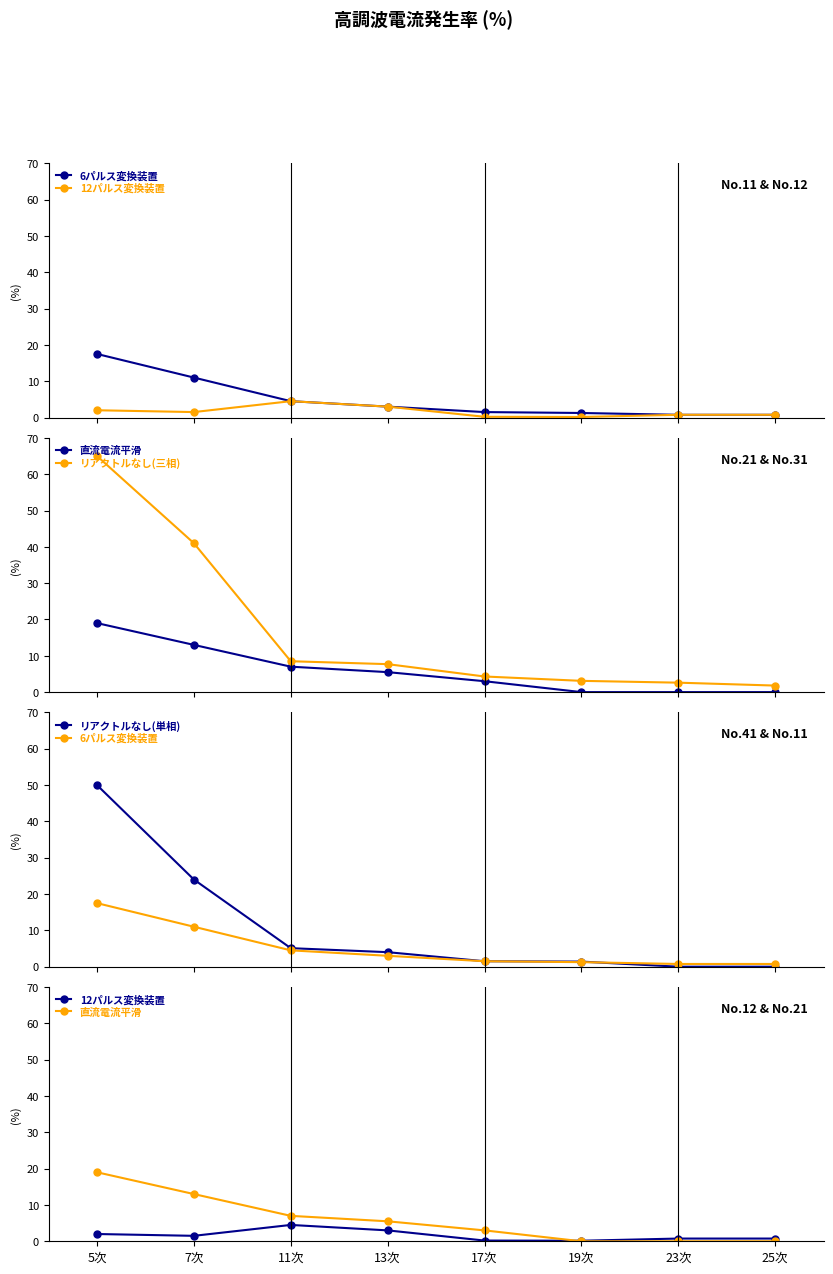

The value of 直流電流平滑 at 23次 is 7.5. True or false?

False